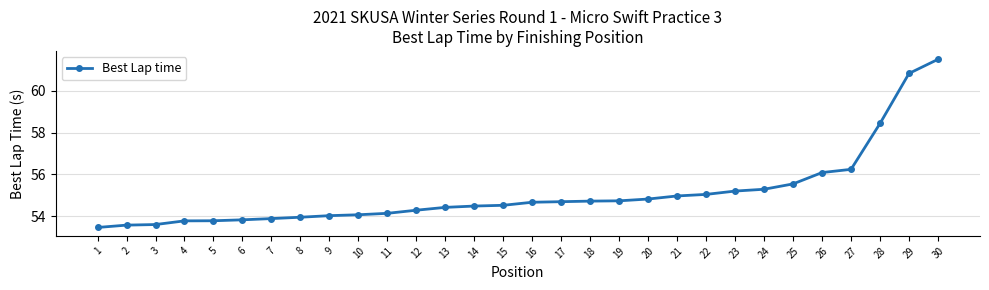

What is the change in value from 4 to 11?

+0.4